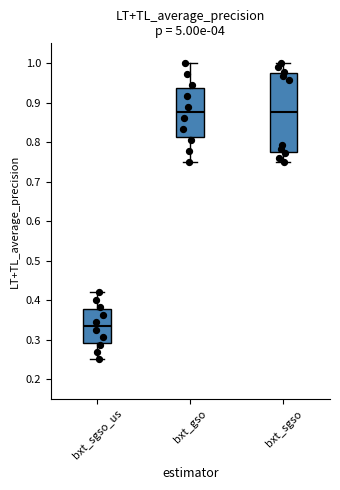

Which box has the lowest median line?

bxt_sgso_us